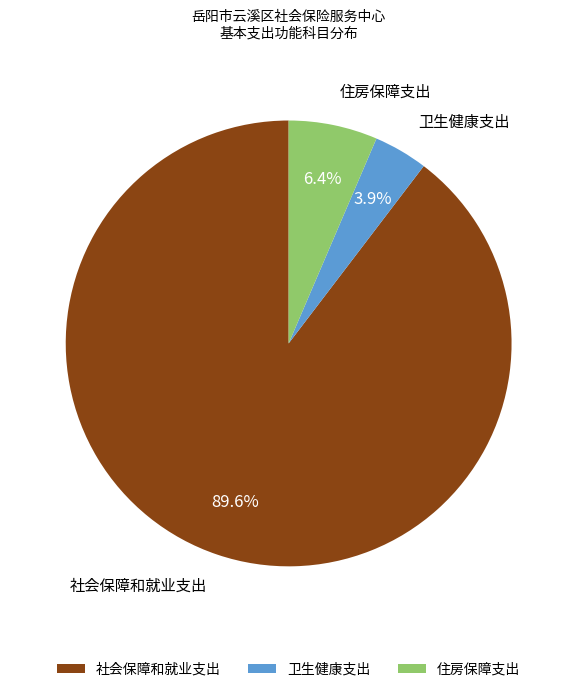

Count the number of slices in the pie.

3